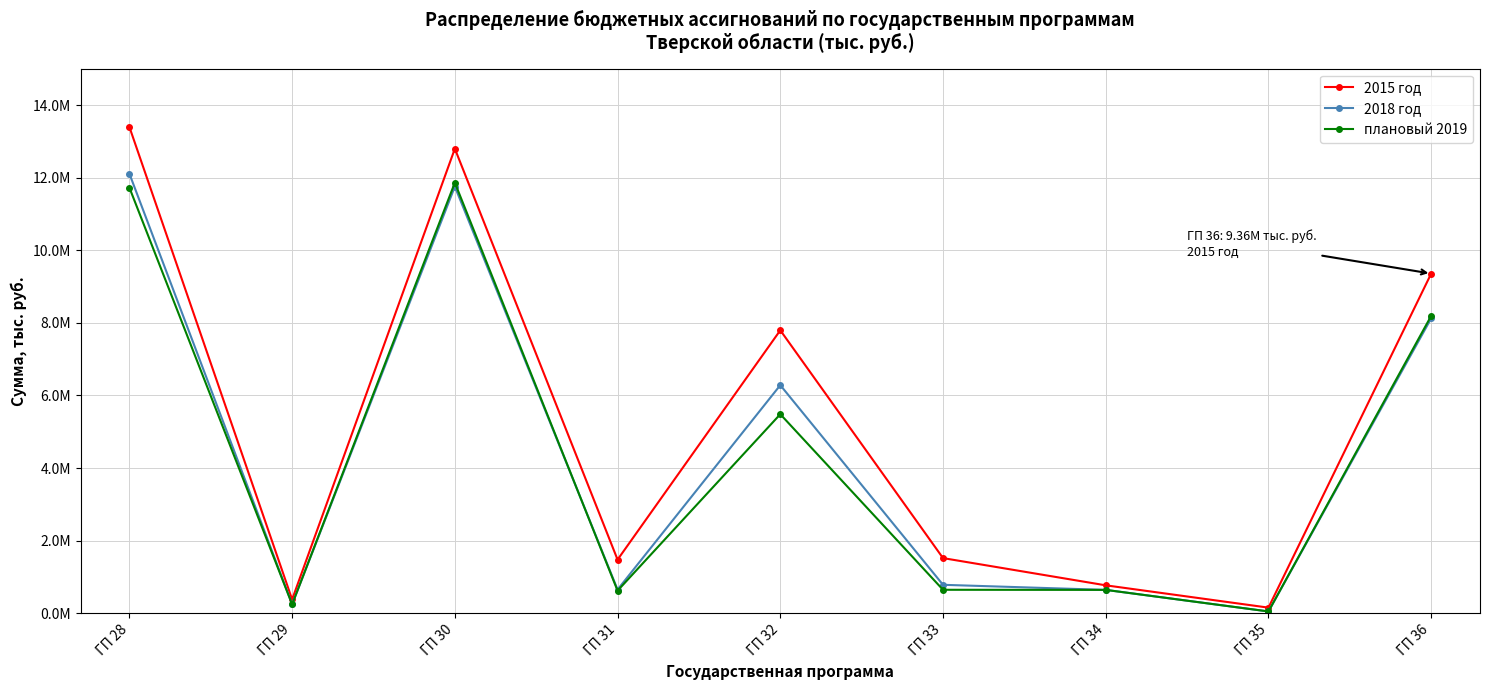

At which category does 2018 год reach its first local valley?

ГП 29